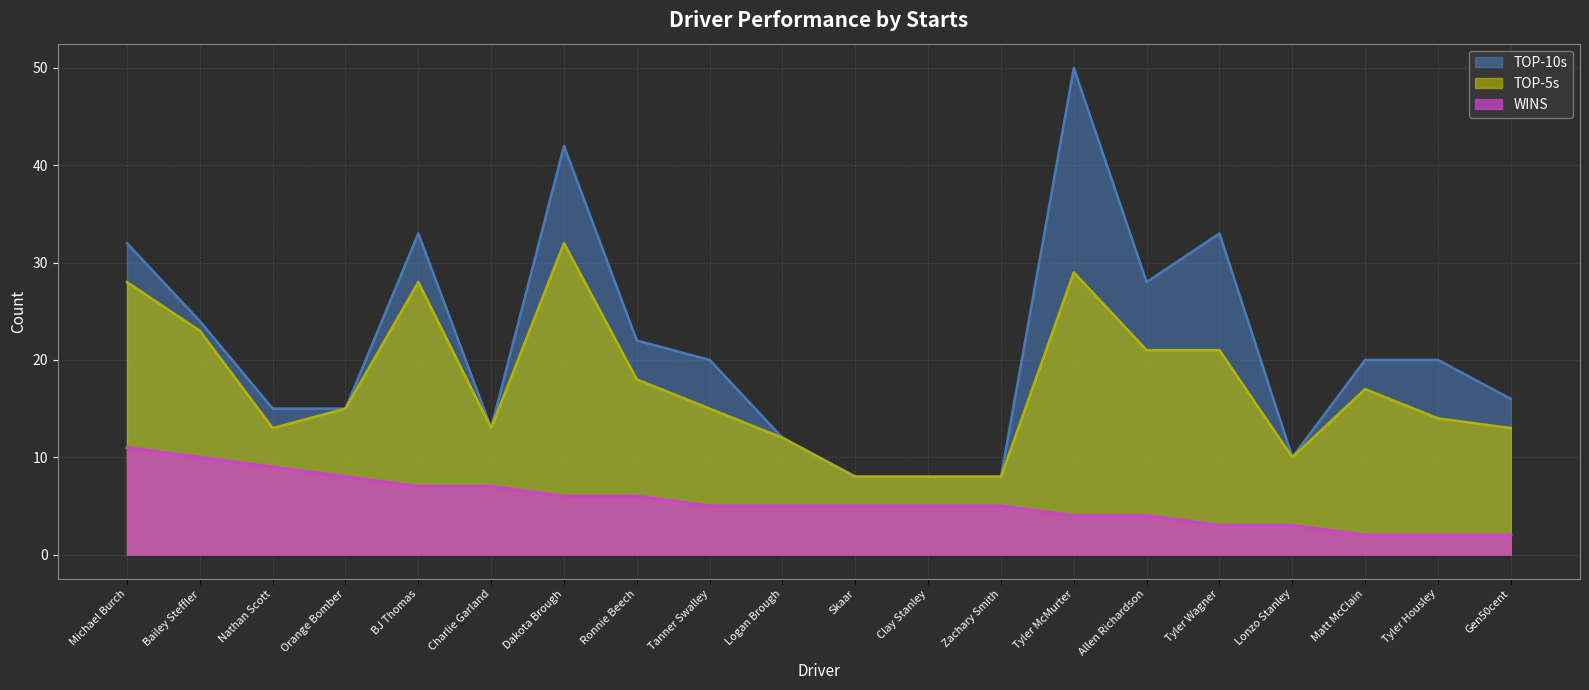

What is the label of the 7th point from the left?

Dakota Brough